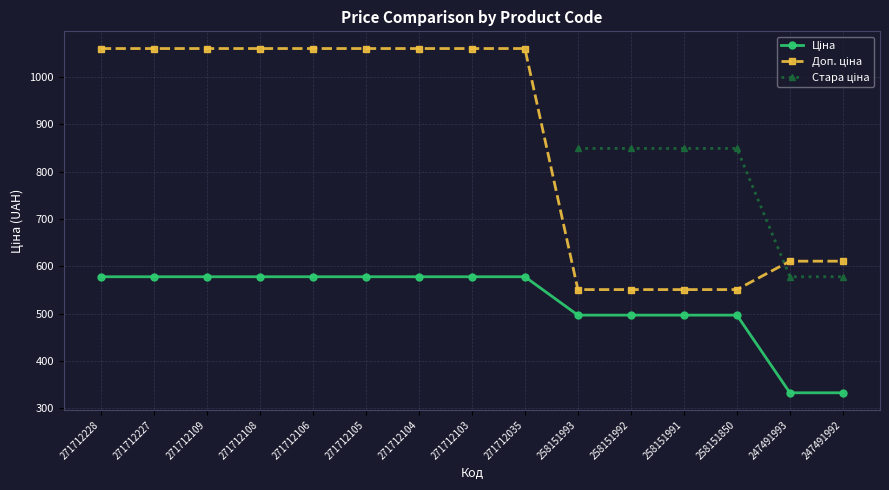

What is the difference between the second highest and second lowest values in the Доп. ціна series?

509.0